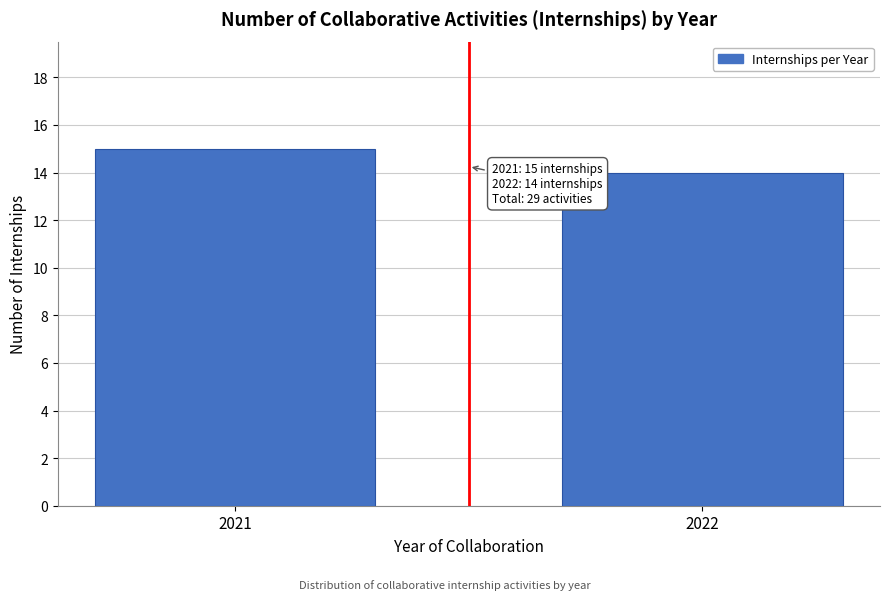

Reading left to right, list all the values displayed in this chart.

2021=15	2022=14